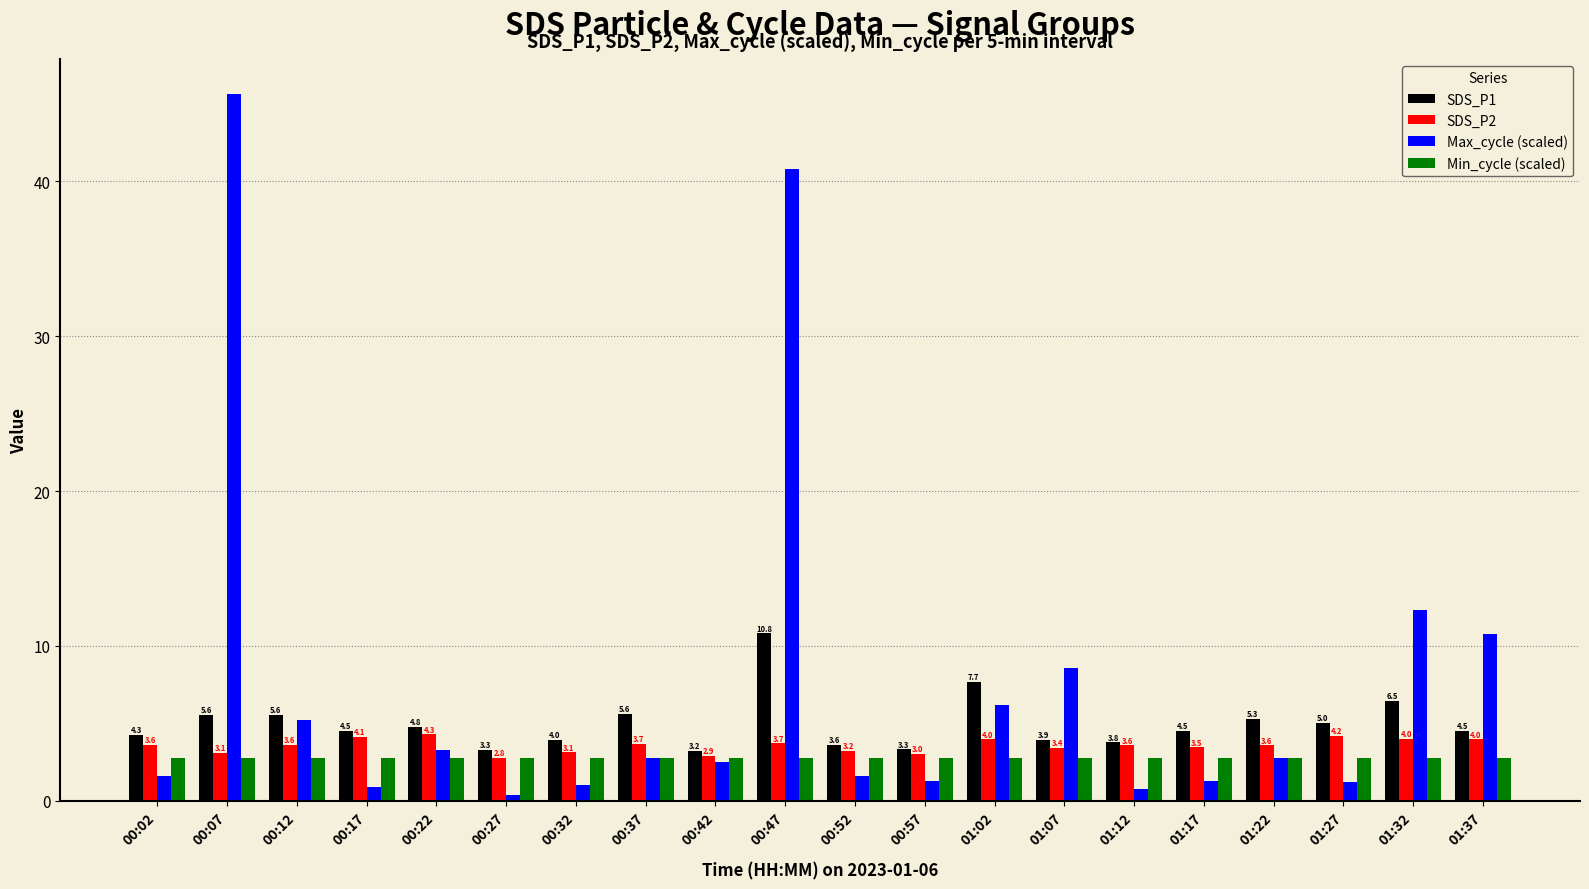

What is the difference between the second highest and second lowest values in the Max_cycle (scaled) series?

40.0